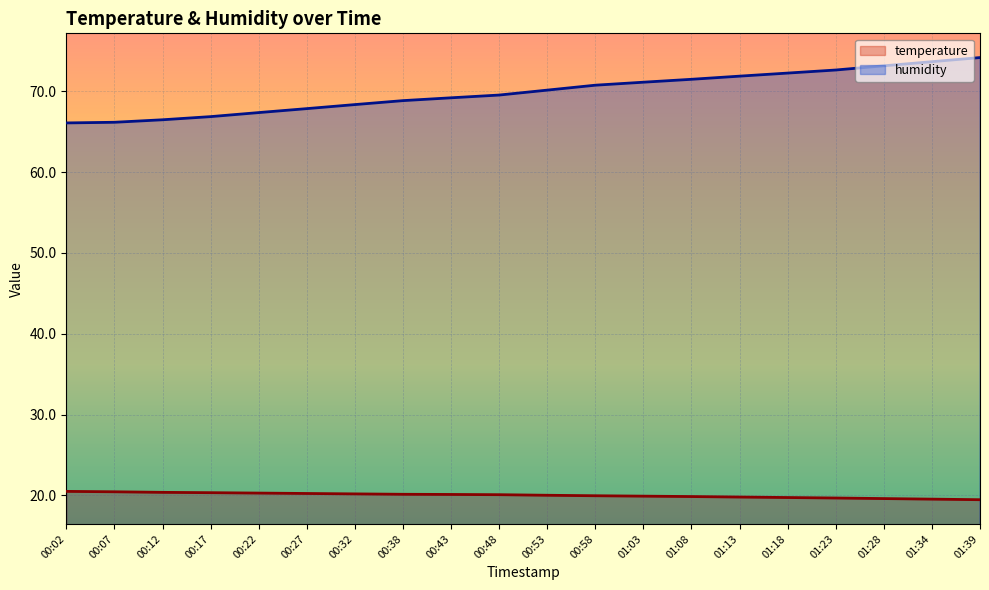

How many lines are shown in the chart?

2